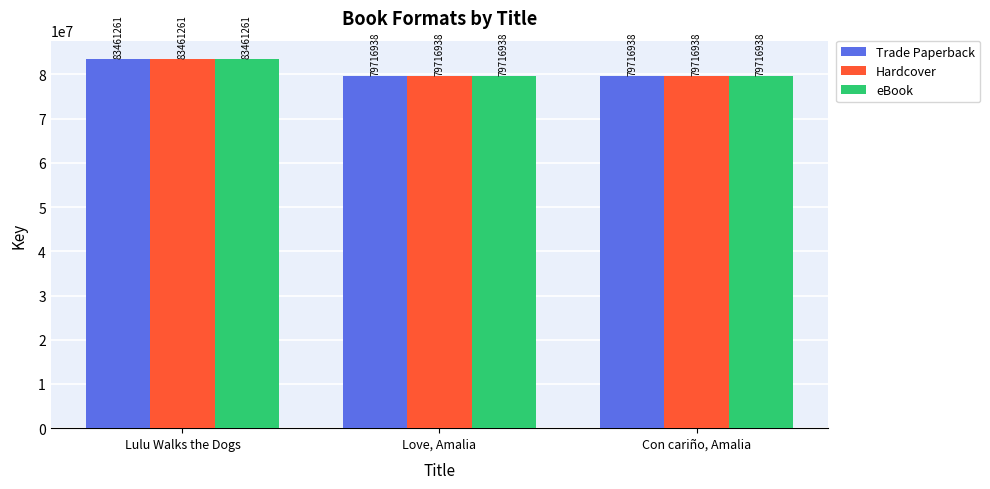

Count the Trade Paperback values in the range 79716938 to 83461261.

3